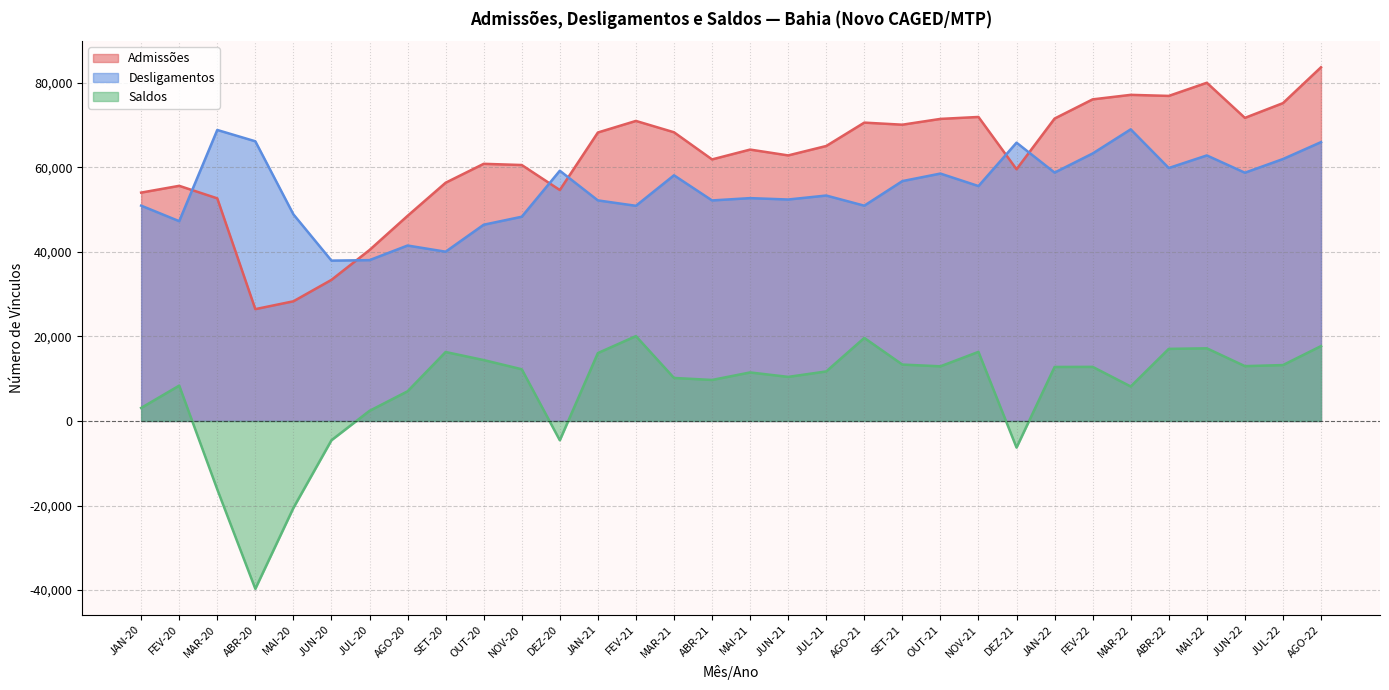

How many times do Desligamentos and Admissões cross each other?

6